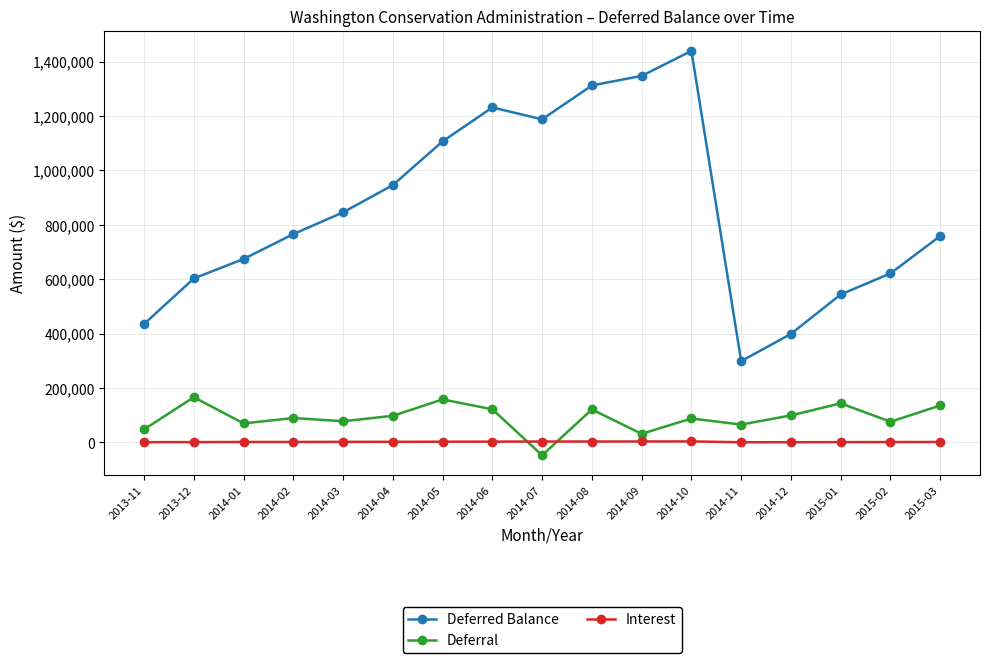

Does the chart have visible grid lines?

Yes